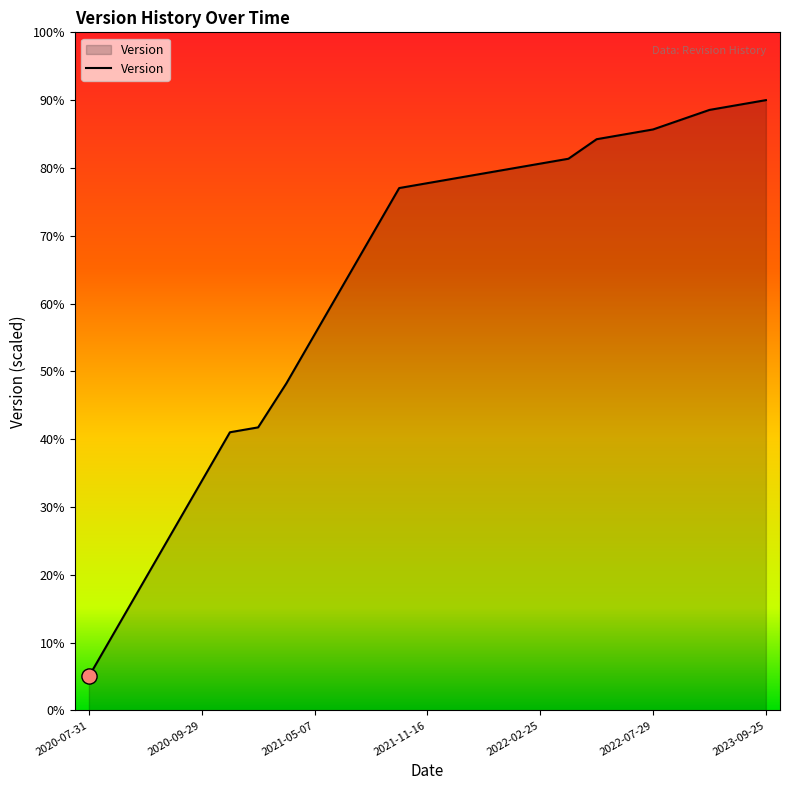

What is the difference between the maximum and minimum values?

85.0